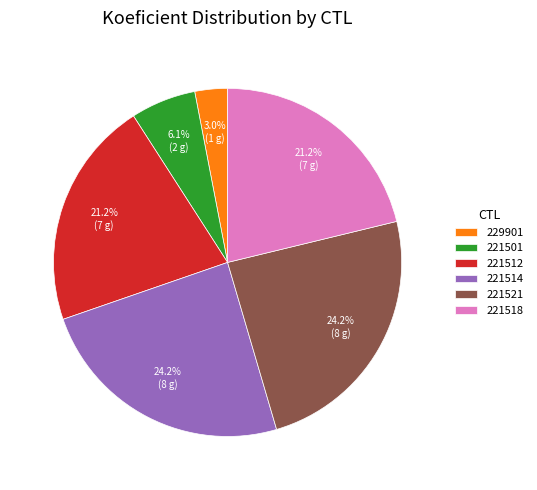

What percentage is NOT represented by 221514?

75.8%